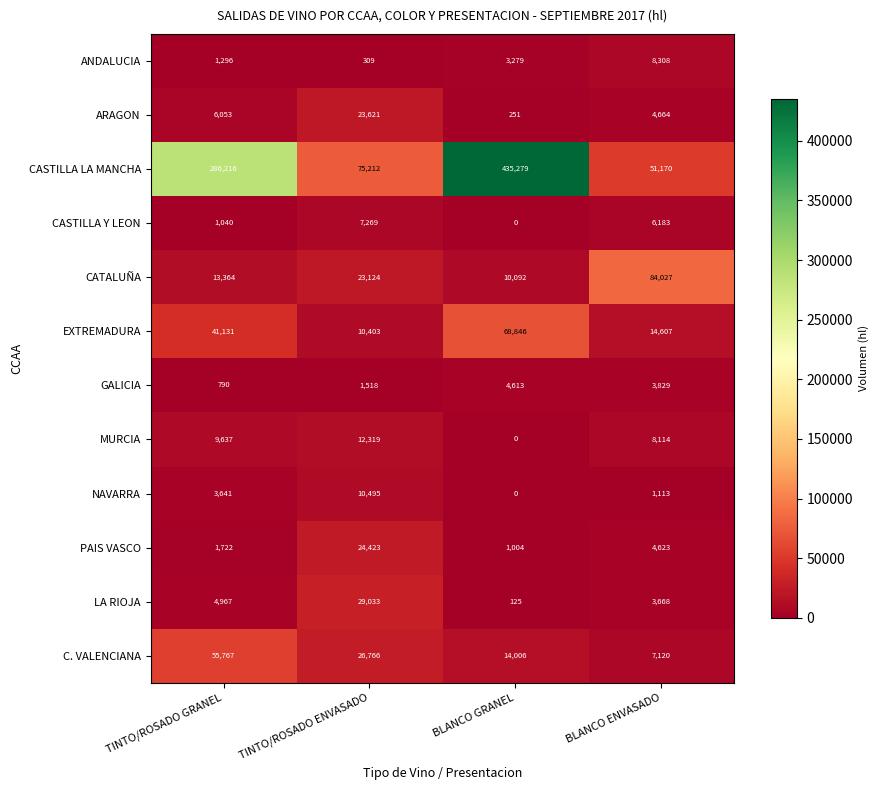

How many series are shown in this chart?

12